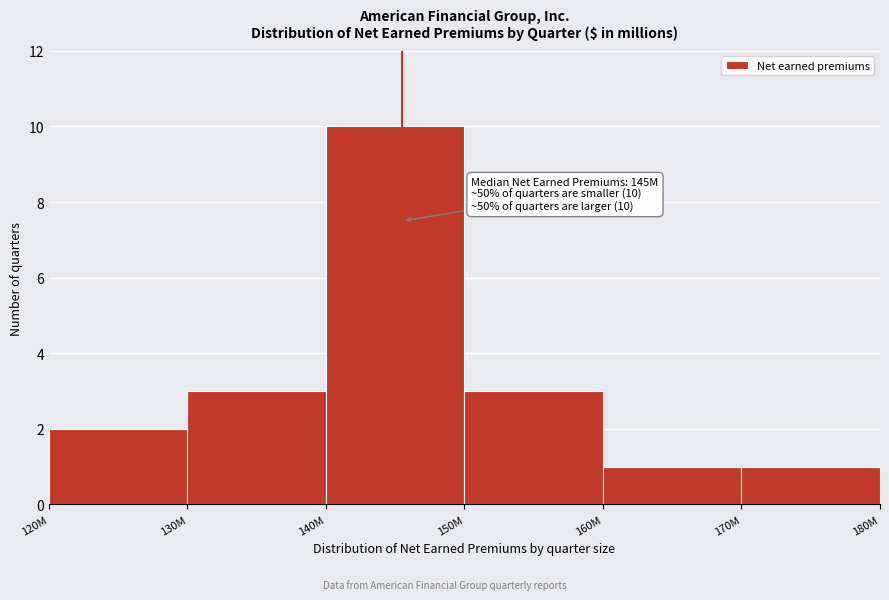

Reading right to left, what are all the values shown in this chart?

170M=1	160M=1	150M=3	140M=10	130M=3	120M=2